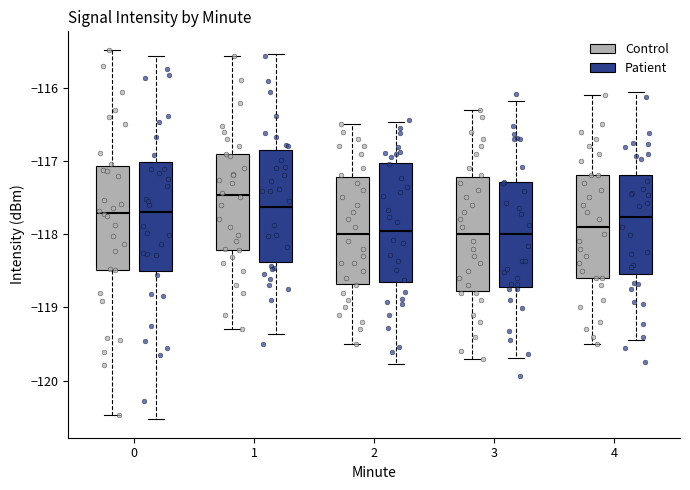

Comparing the boxes themselves (not the whiskers), which one is the tallest?

0 (Patient)